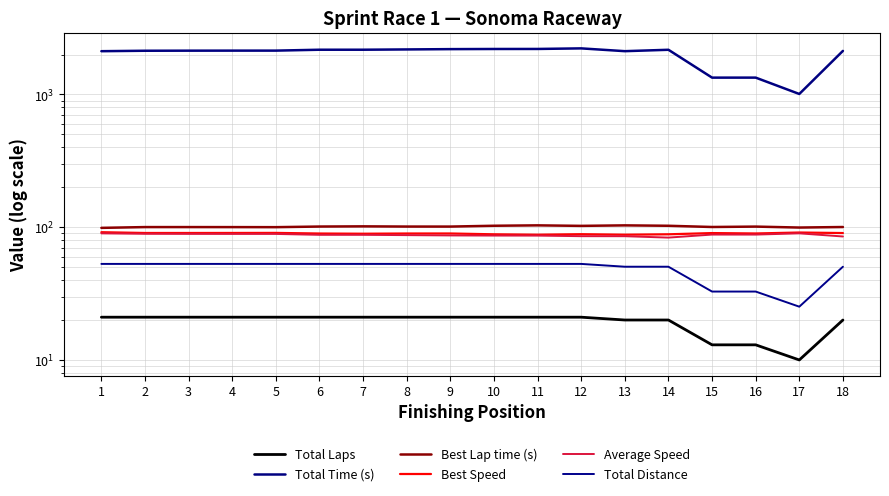

What is the spread (max minus min) of values at 1?

2098.3